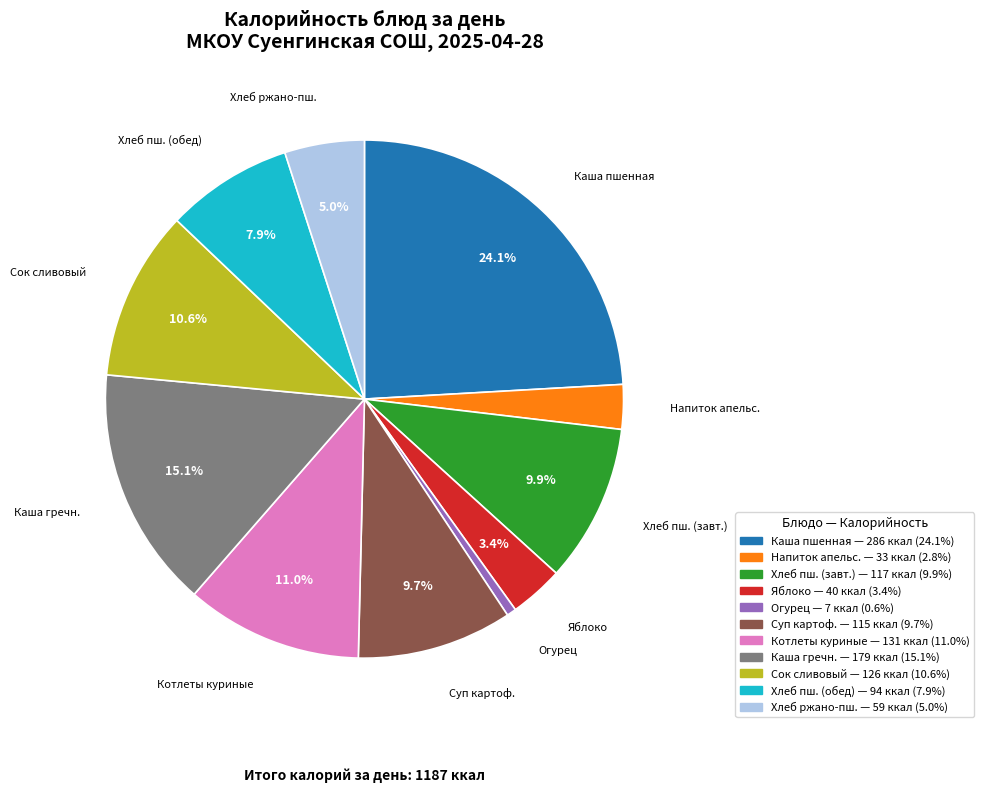

Which slice is the smallest?

Огурец